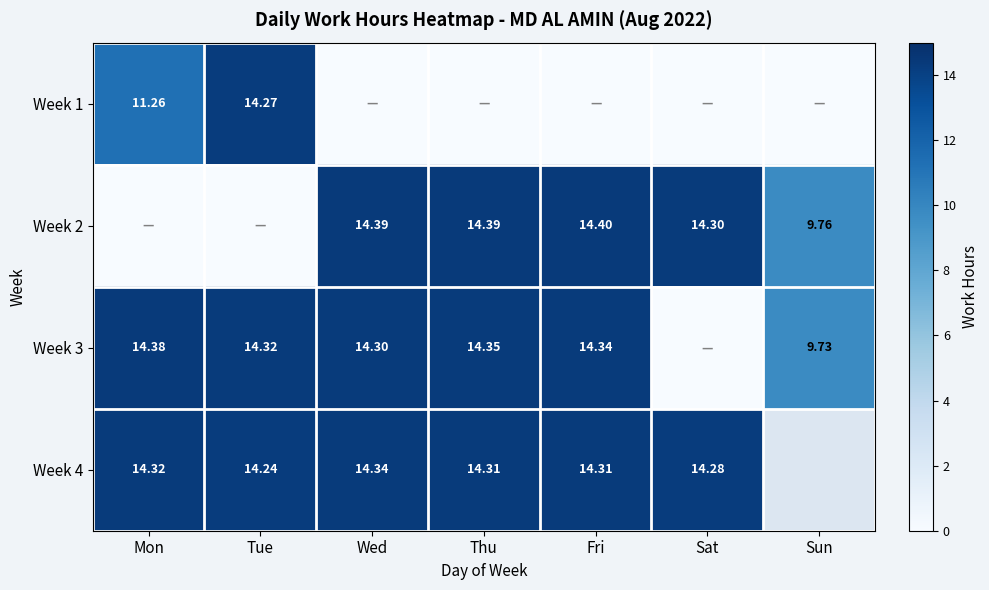

Is the value of Week 4 at Thu greater than the value of Week 2 at Fri?

No